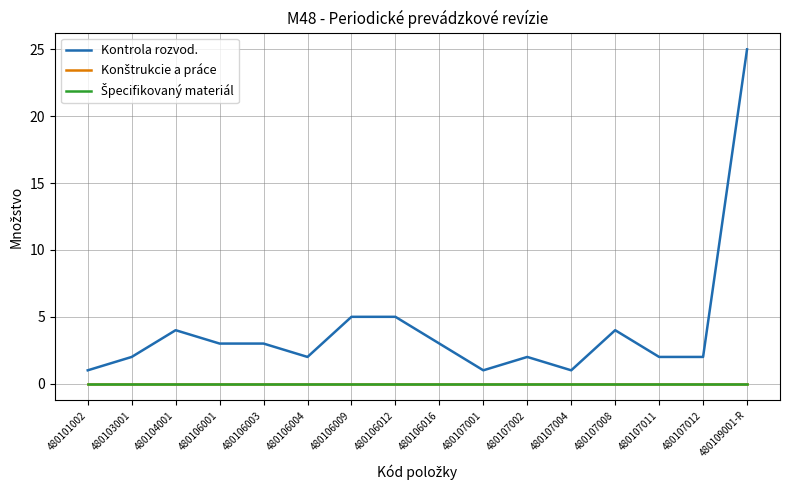

Does the chart have visible grid lines?

Yes